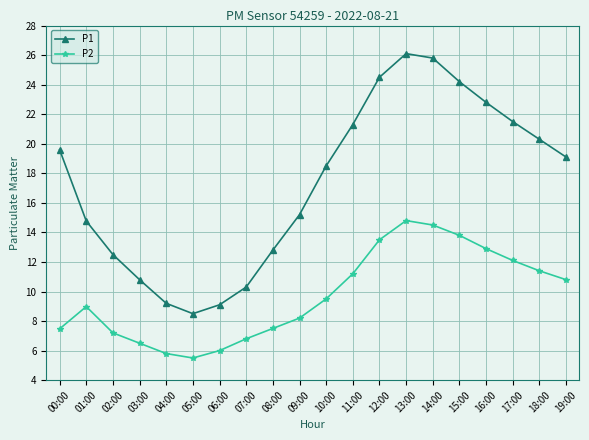

List the series in order of their overall mean, highest first.

P1, P2